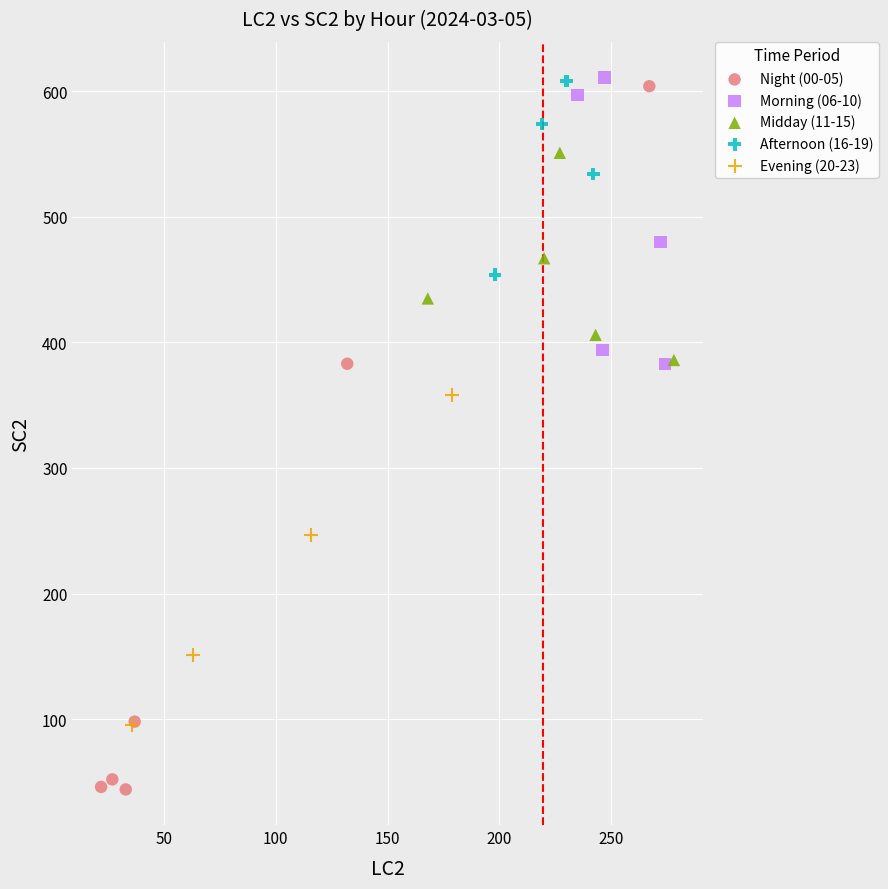

Which series has the largest Y range (max minus min)?

Night (00-05)